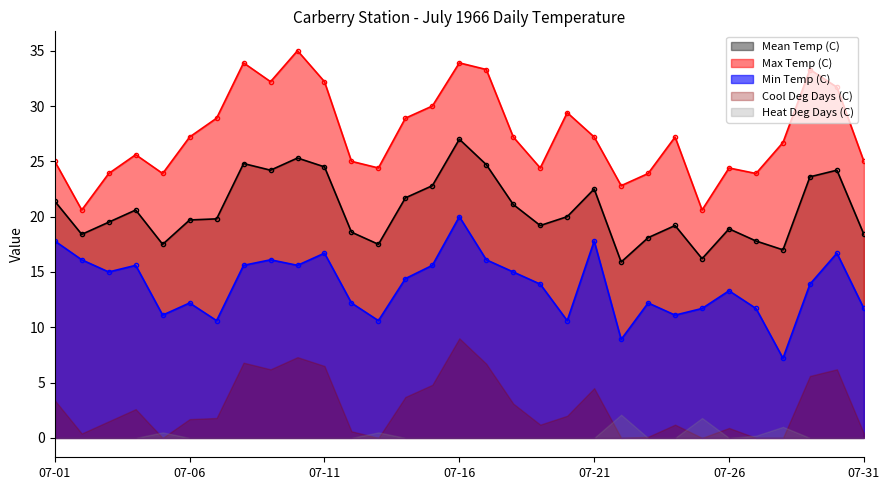

True or false: Max Temp (C) has more than 0 interior local peaks.

True